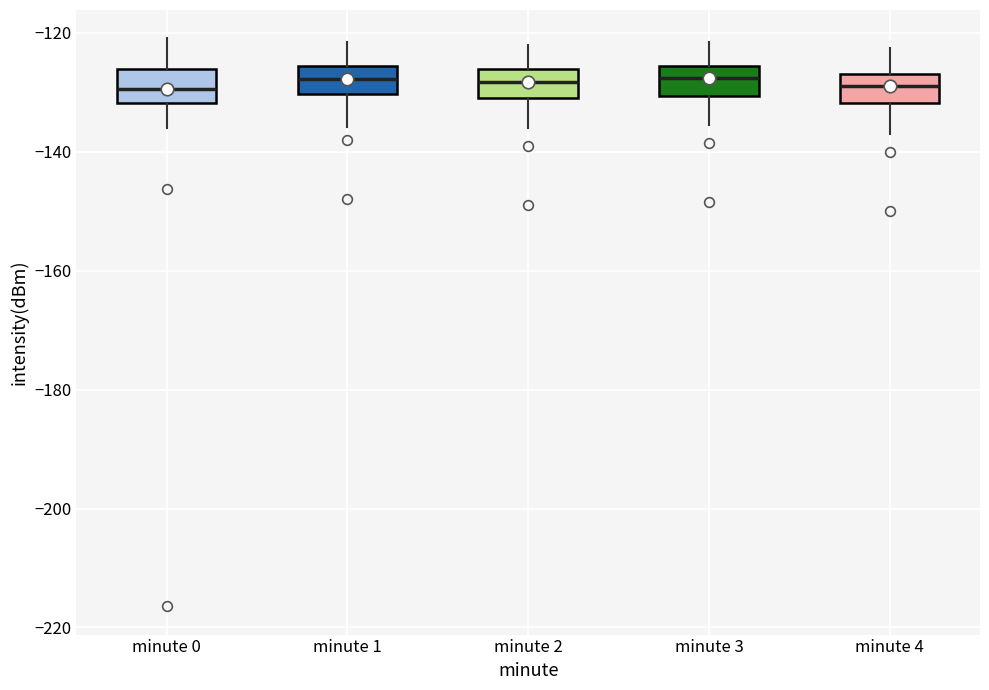

Reading left to right, read every box against the y-axis: the position of its median line, the range the box covers, and the ends of its whiskers. The values are not printed on the chart, so give them approximately, as read against the axis.

minute 0: median -130, box -132 to -126, whiskers -136 to -120
minute 1: median -128, box -130 to -126, whiskers -136 to -122
minute 2: median -128, box -130 to -126, whiskers -136 to -122
minute 3: median -128, box -130 to -126, whiskers -136 to -122
minute 4: median -128, box -132 to -126, whiskers -136 to -122